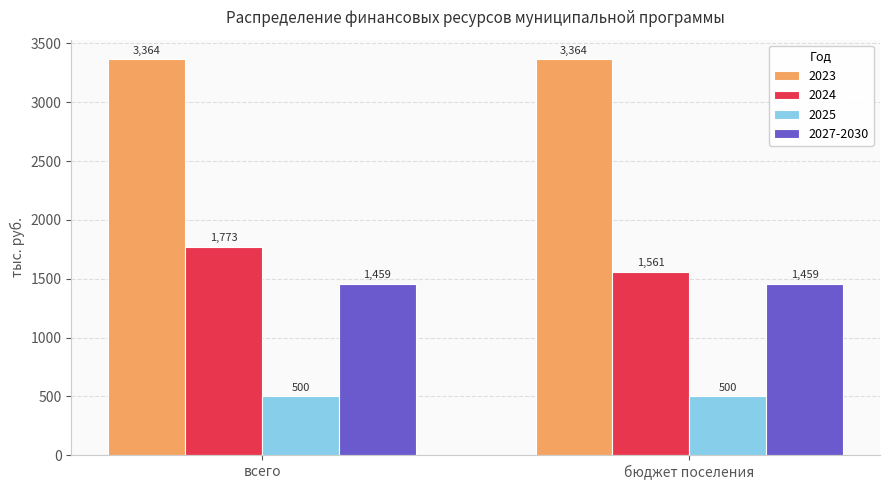

Which series has the largest range (max minus min)?

2024